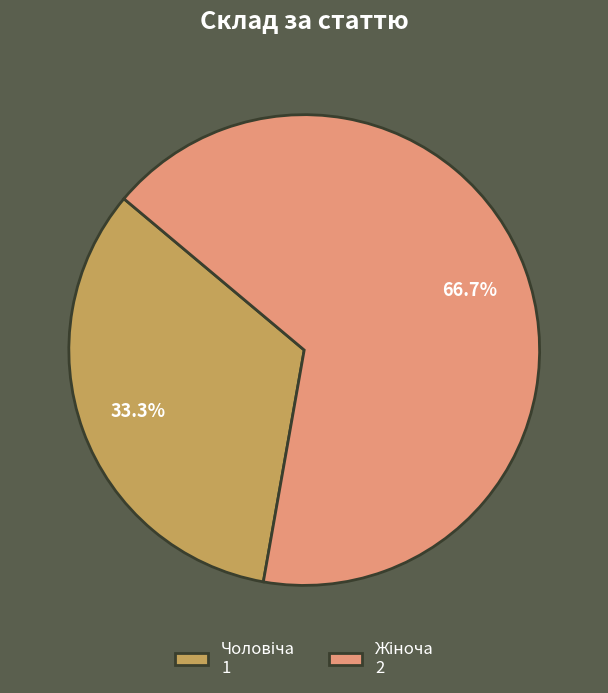

Does any single category account for the majority?

Yes